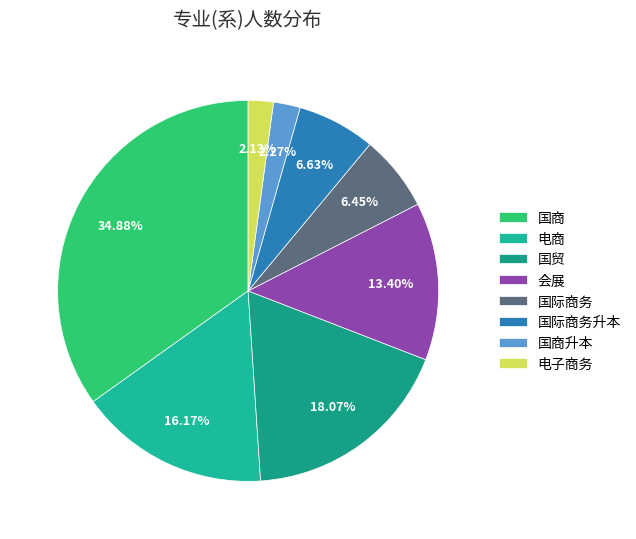

Is it true that 国商 is 25% of the pie?

False